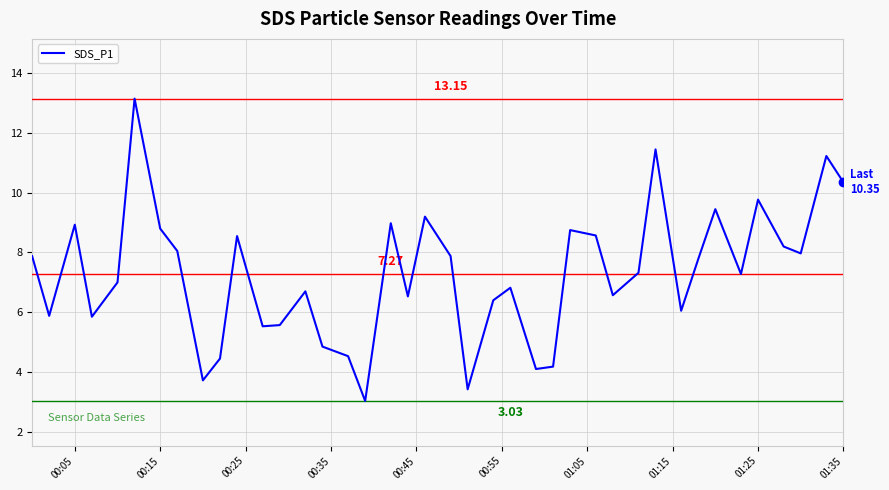

How many interior local peaks (higher than both neighbors) does the data have?

12